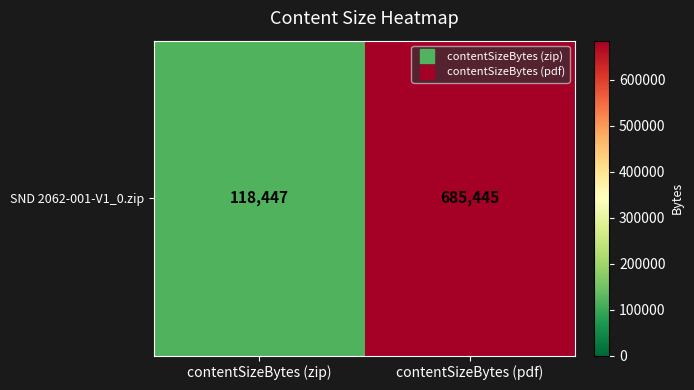

What is the average value?

401946